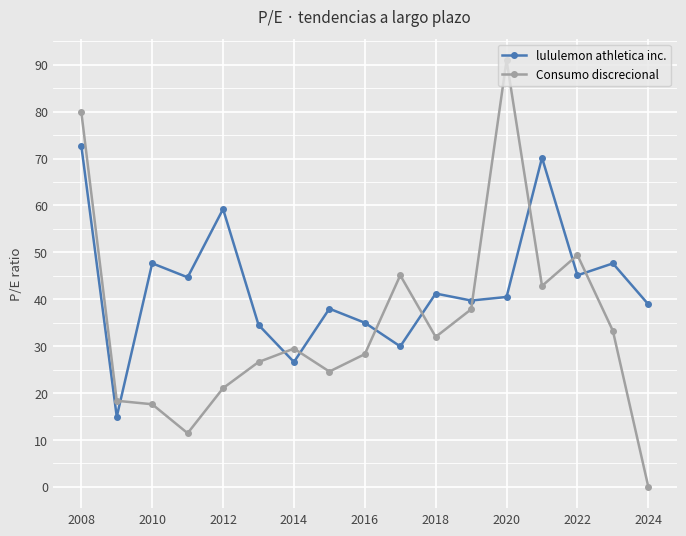

How many distinct data groups are displayed?

2